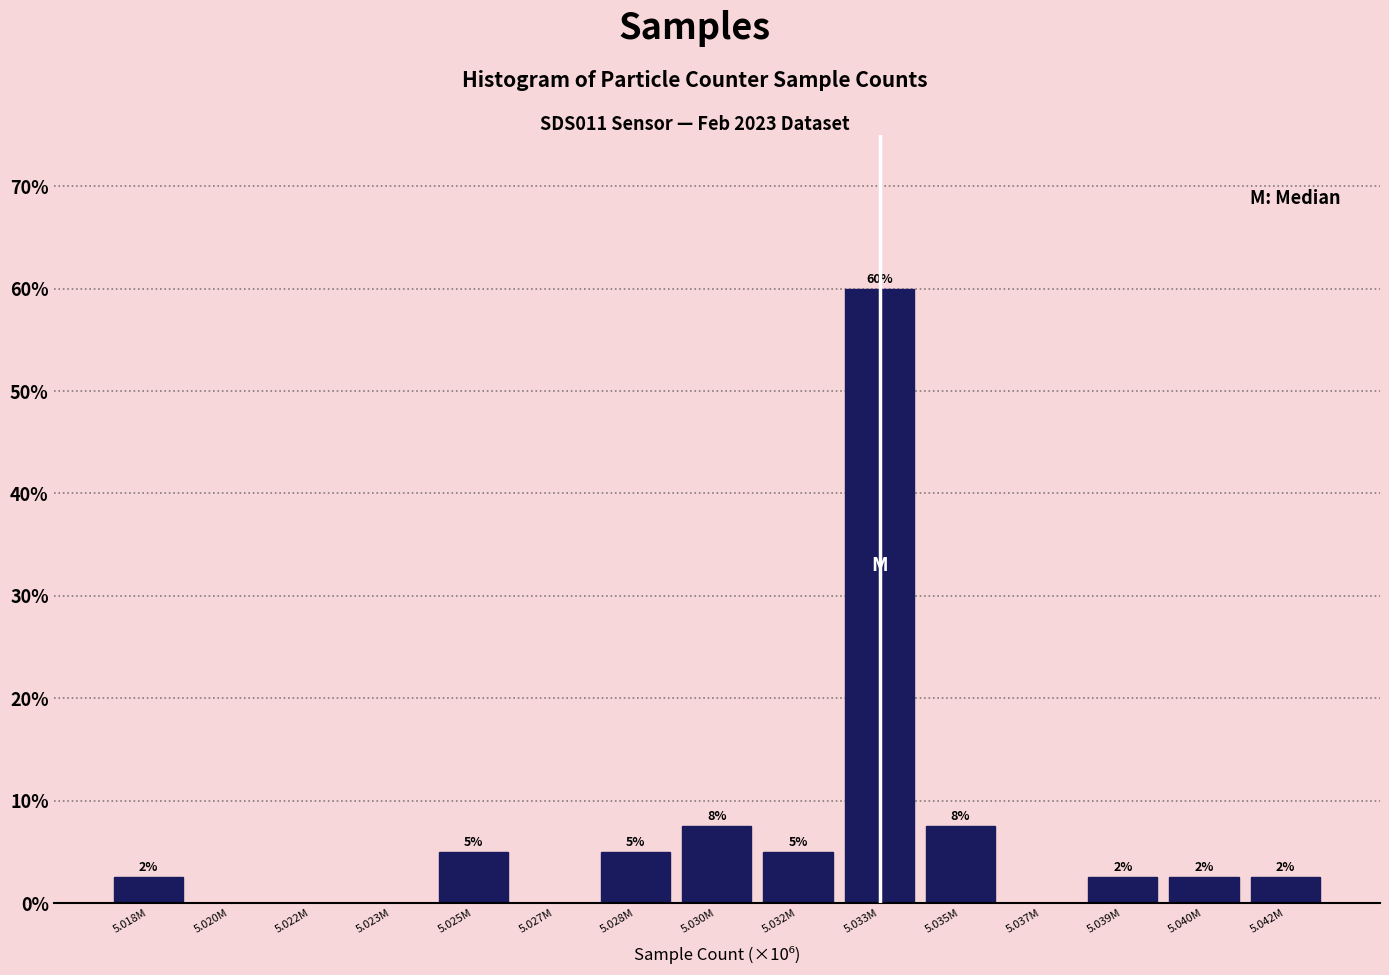

Are the bars horizontal?

No